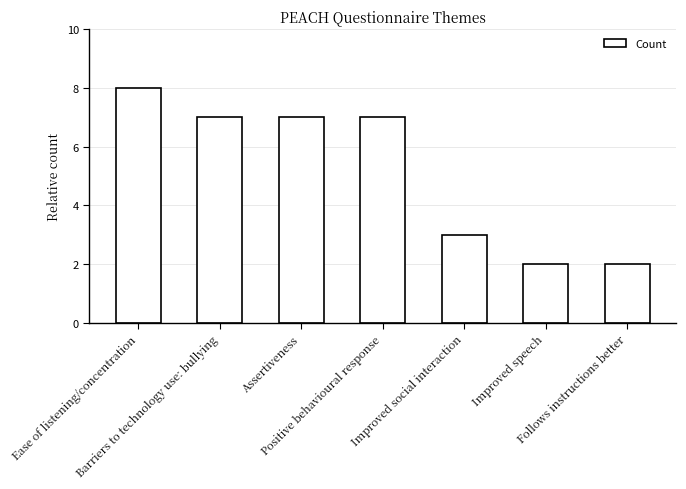

Reading left to right, list all the values displayed in this chart.

8	7	7	7	3	2	2